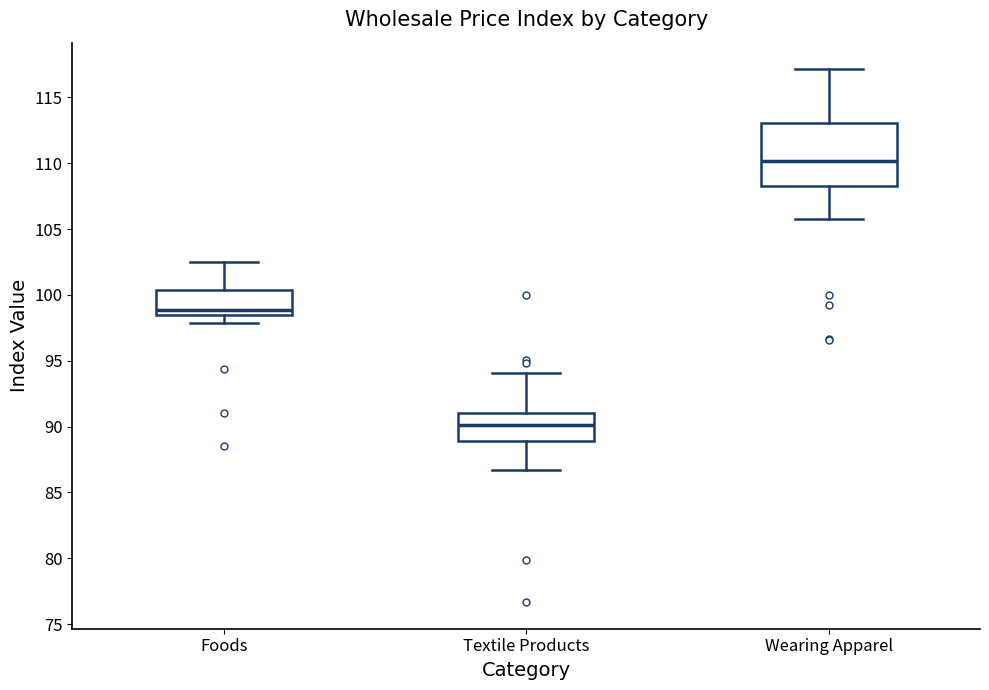

Comparing the boxes themselves (not the whiskers), which one is the tallest?

Wearing Apparel